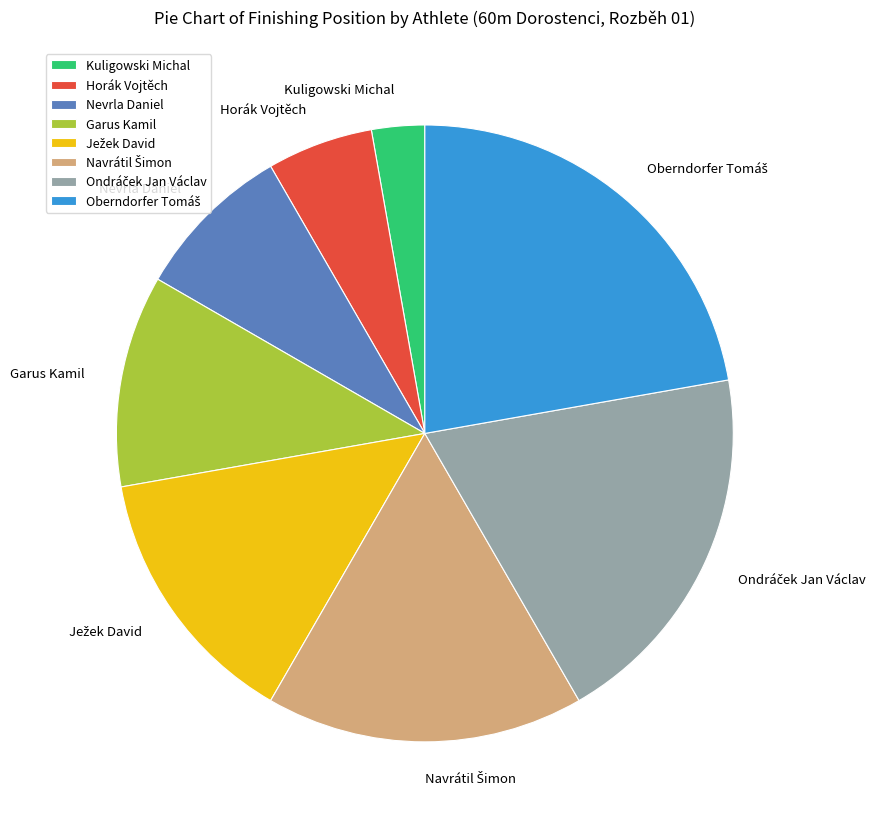

What is the smallest slice in the pie chart?

Kuligowski Michal